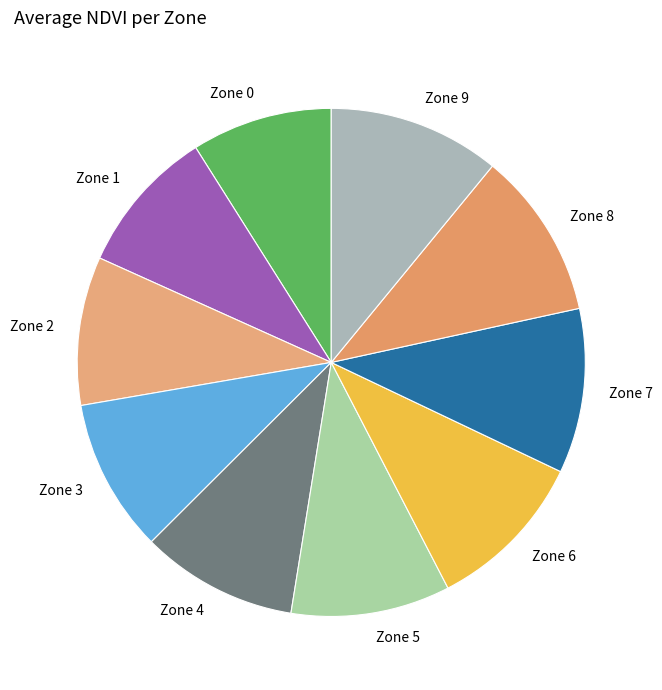

Does Zone 0 account for over 50% of the chart?

No